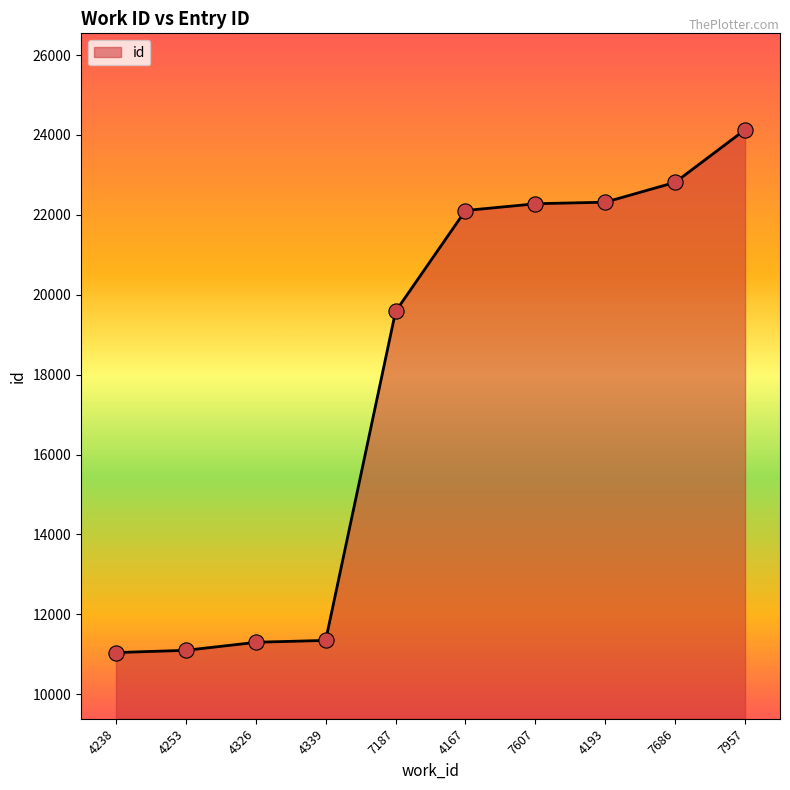

Approximately how many times larger is the value at 4326 compared to 4167?

0.5